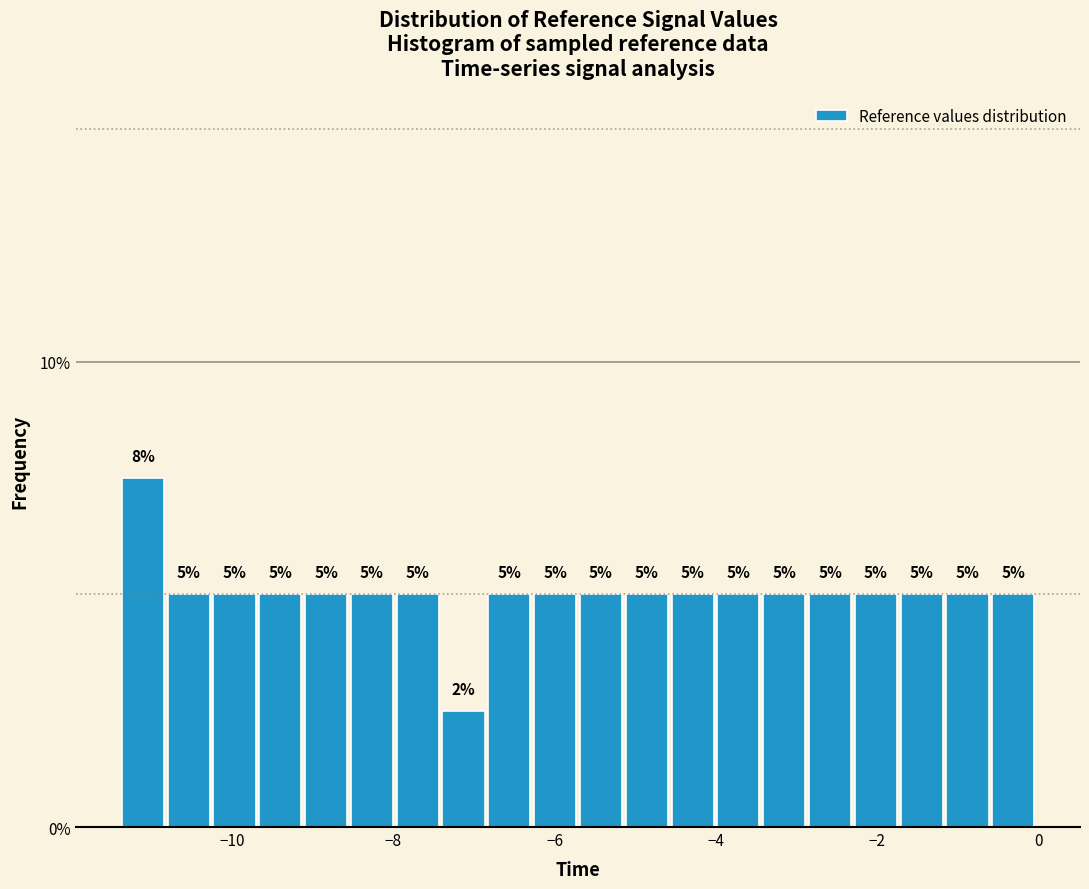

Read against the x-axis, roughly where is the centre of the tallest bar?

-11.2